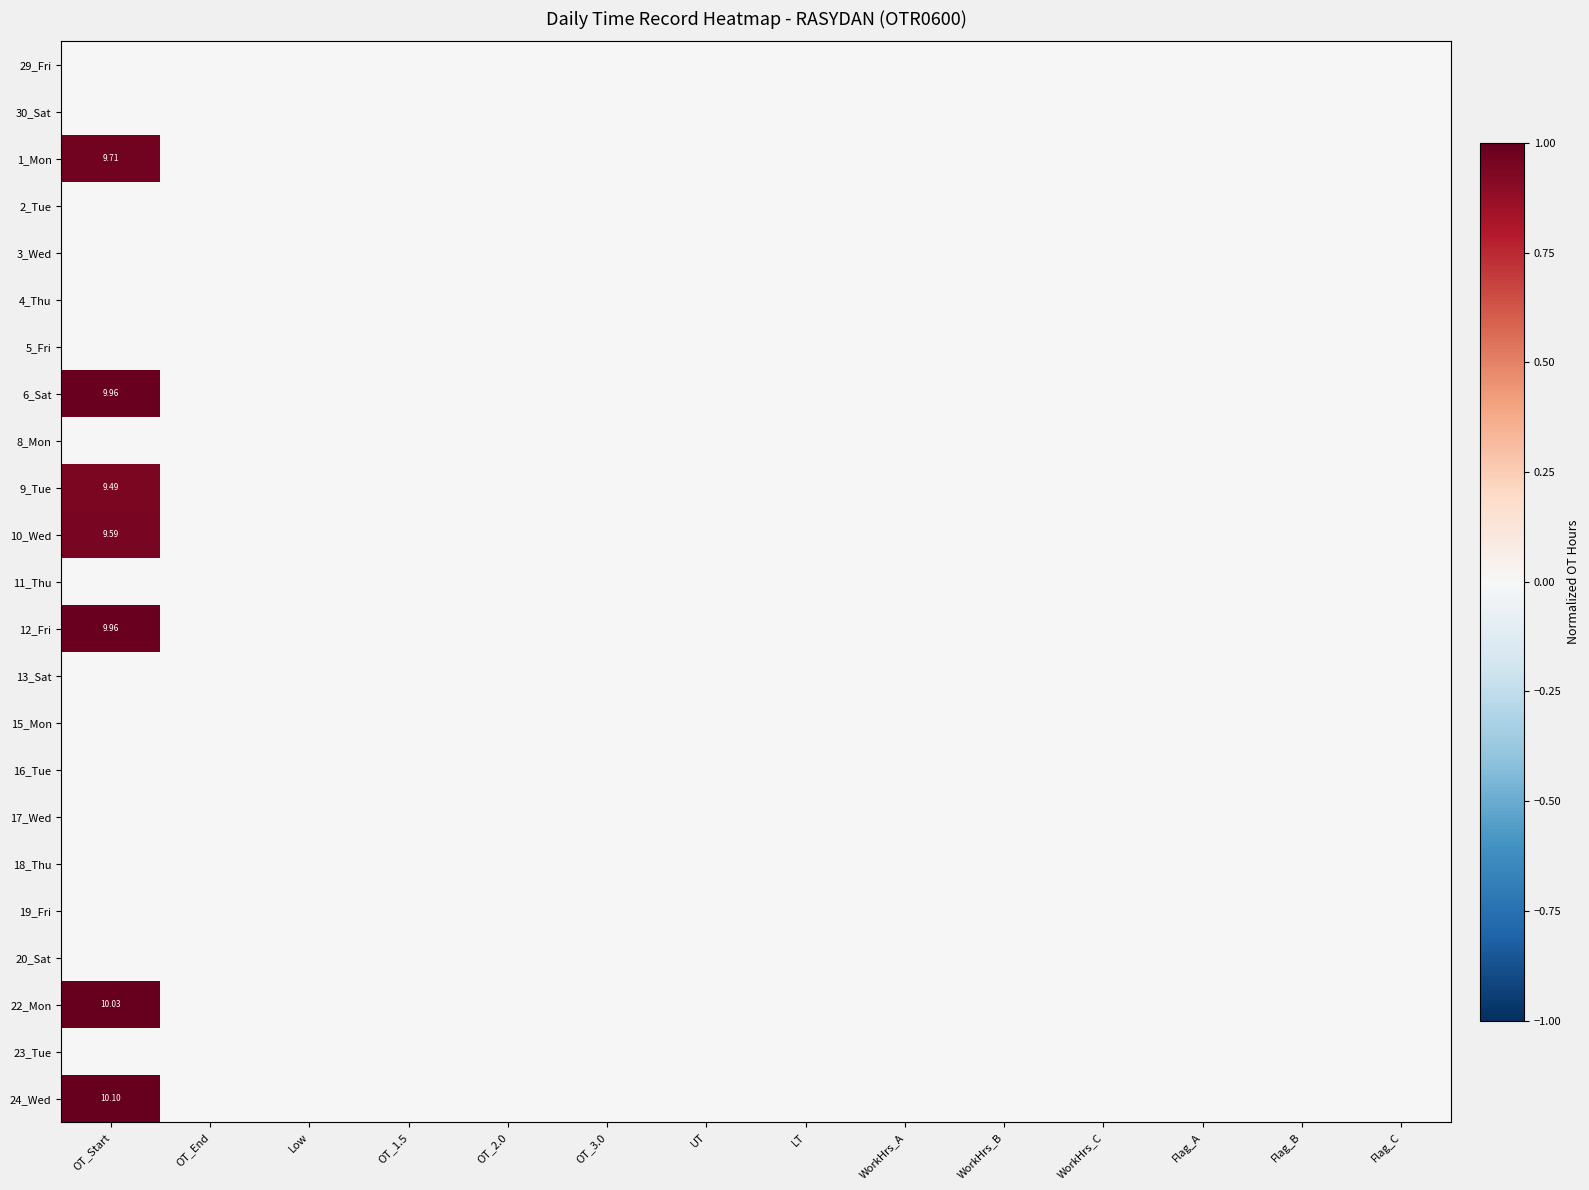

How many categories are shown in the chart?

14